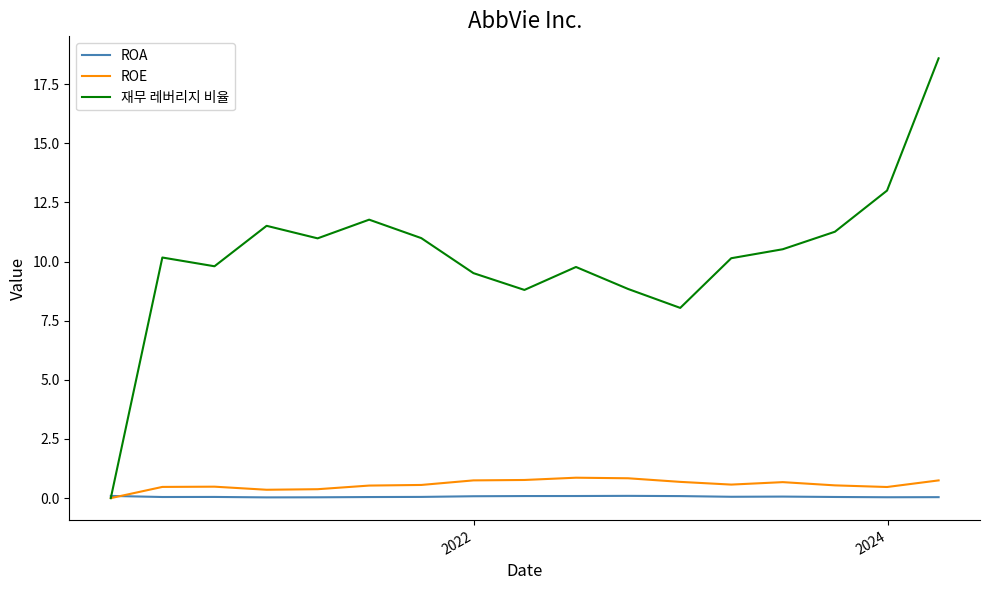

What is the maximum value shown in the chart?

18.6